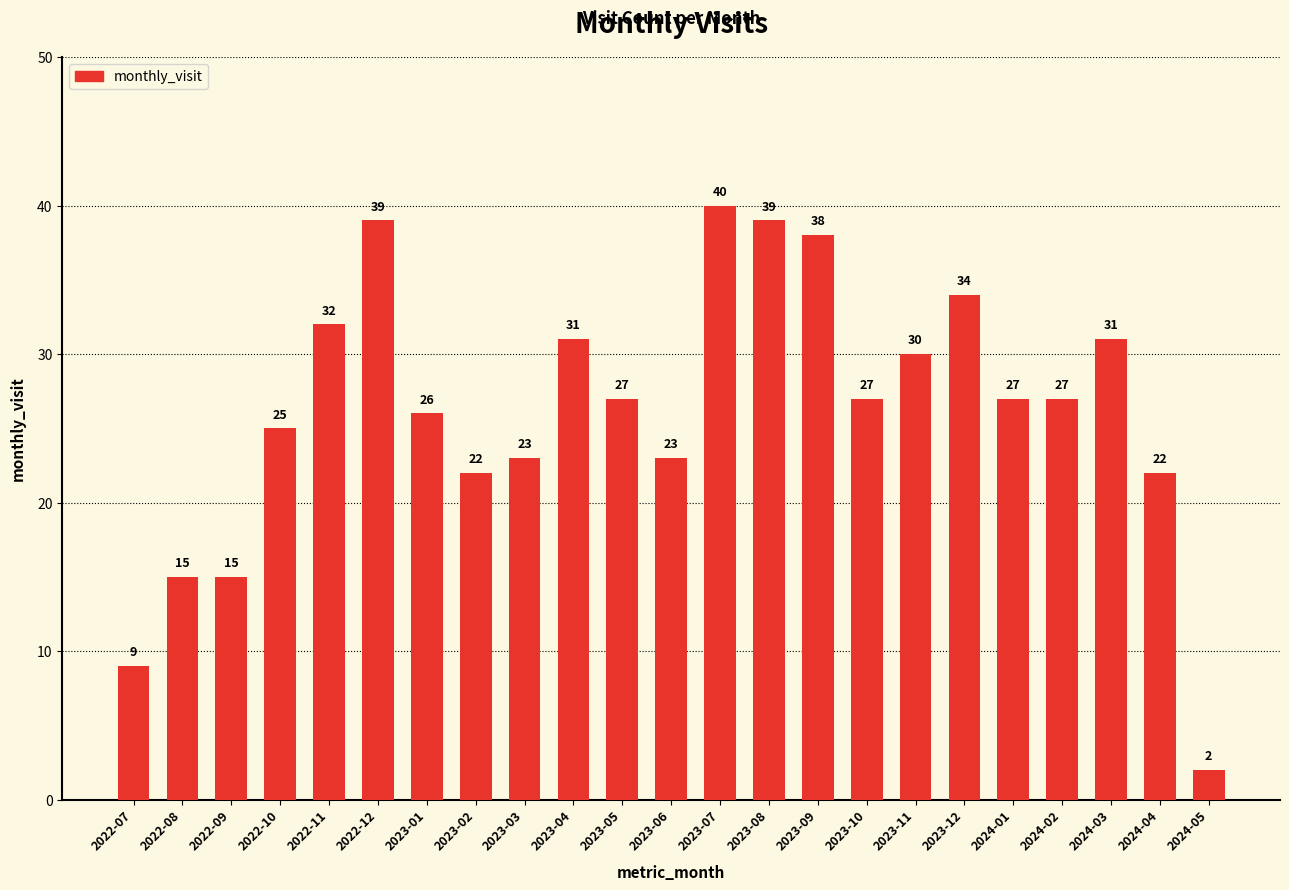

Reading right to left, extract all data points from this chart.

2	22	31	27	27	34	30	27	38	39	40	23	27	31	23	22	26	39	32	25	15	15	9